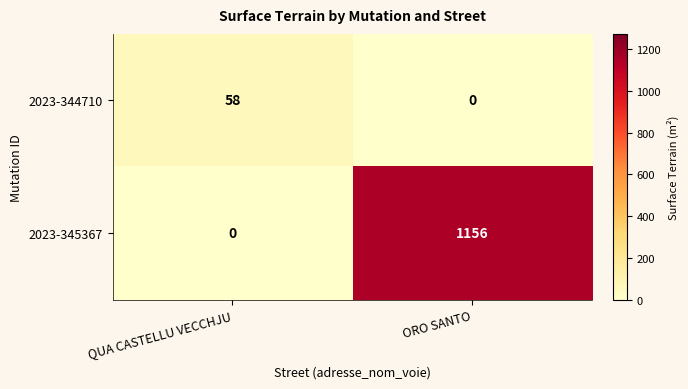

At how many categories does at least one series exceed 339?

1